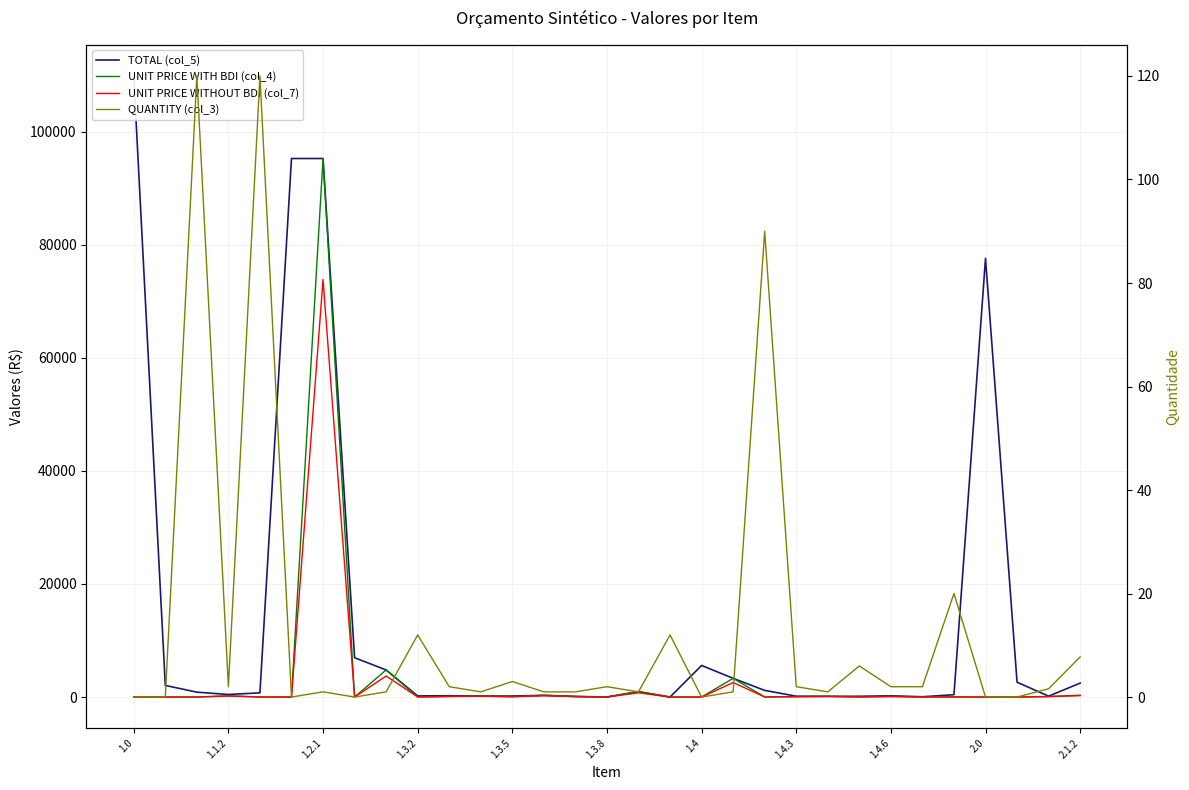

Which series ends up on top after the final intersection of UNIT PRICE WITH BDI (col_4) and QUANTITY (col_3)?

UNIT PRICE WITH BDI (col_4)